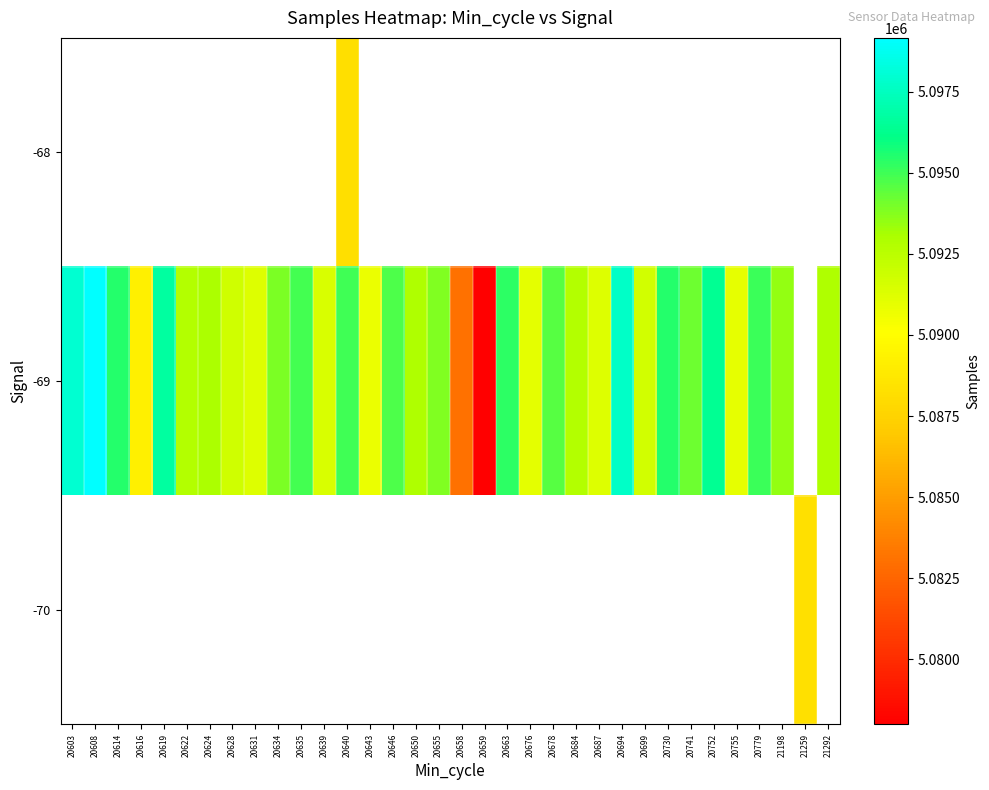

The -69 series shows 5089184.0 at 20616. True or false?

True